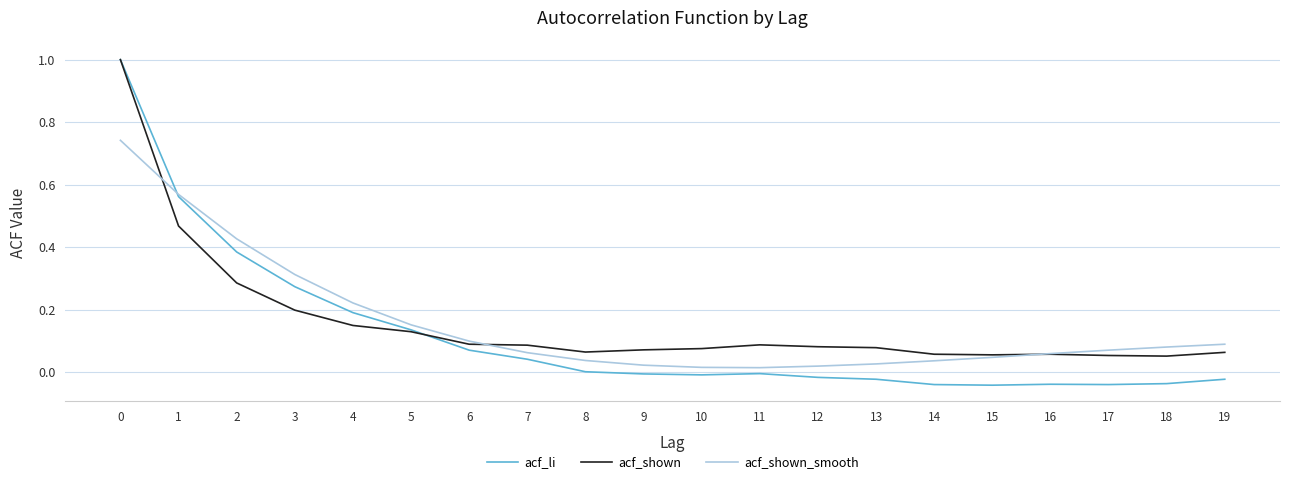

What is the total value across all series at 2?

1.1